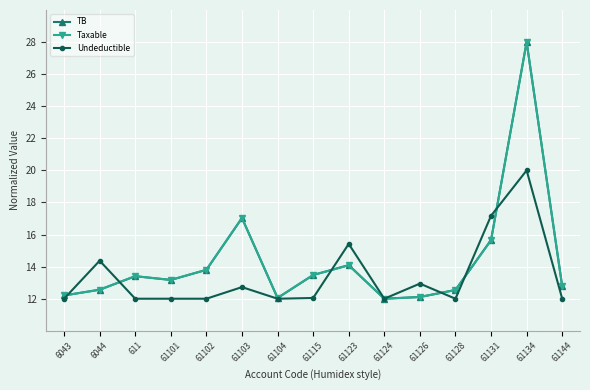

Does the chart display data point markers on the line(s)?

Yes